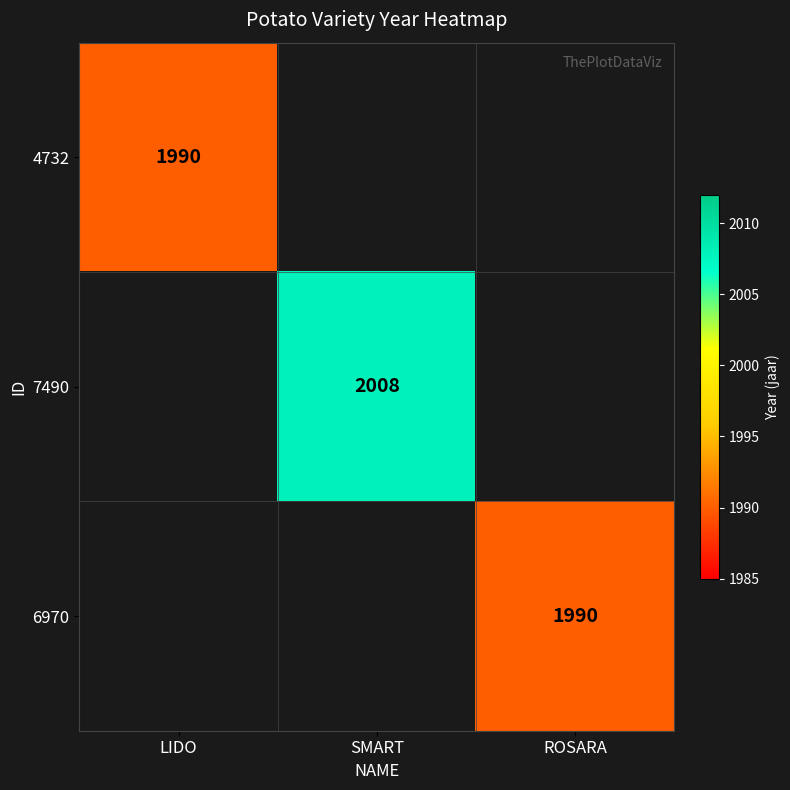

The 7490 series shows 2008 at SMART. True or false?

True